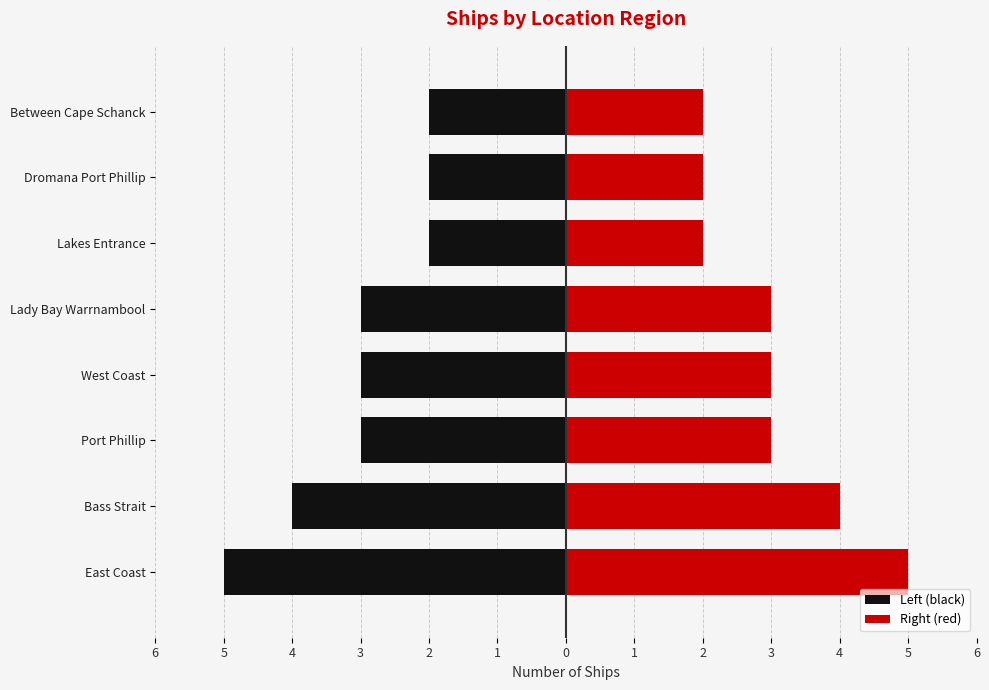

What is the value of the Right (red) bar at the 3rd from the left?

3